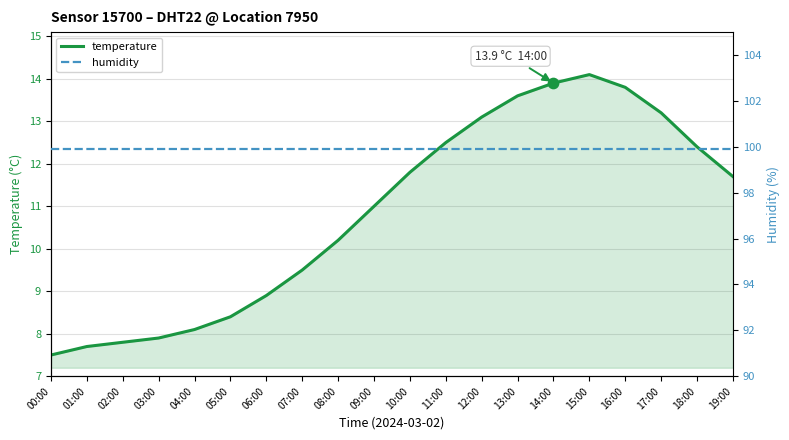

At how many categories does at least one series exceed 68?

20